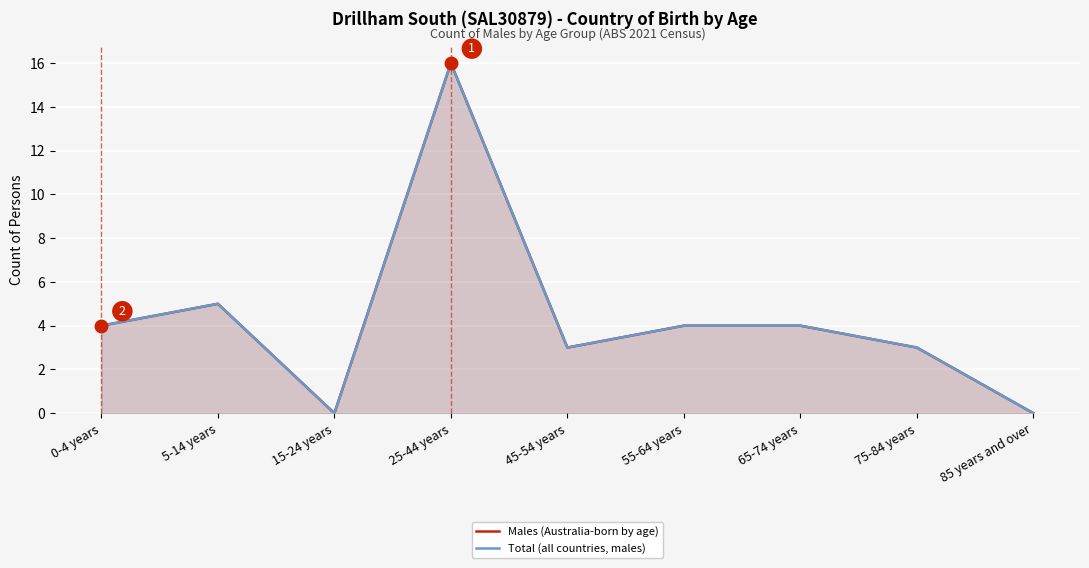

True or false: Total (all countries, males) has a value of 7 at 5-14 years.

False